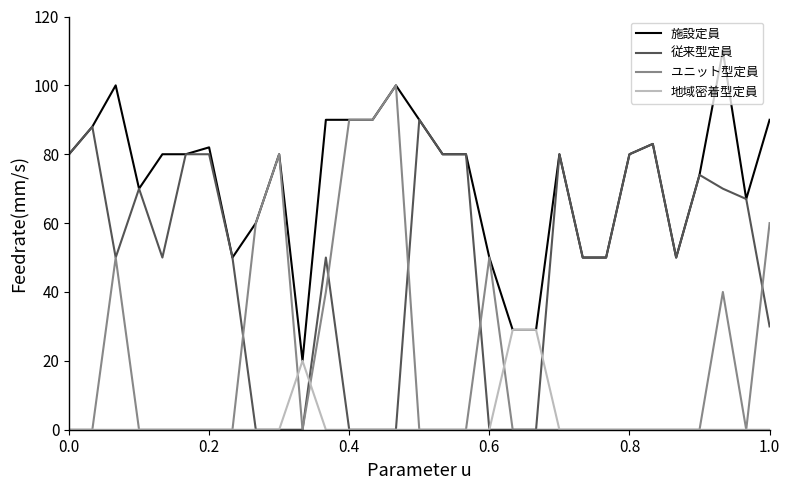

What is the maximum value shown in the chart?

110